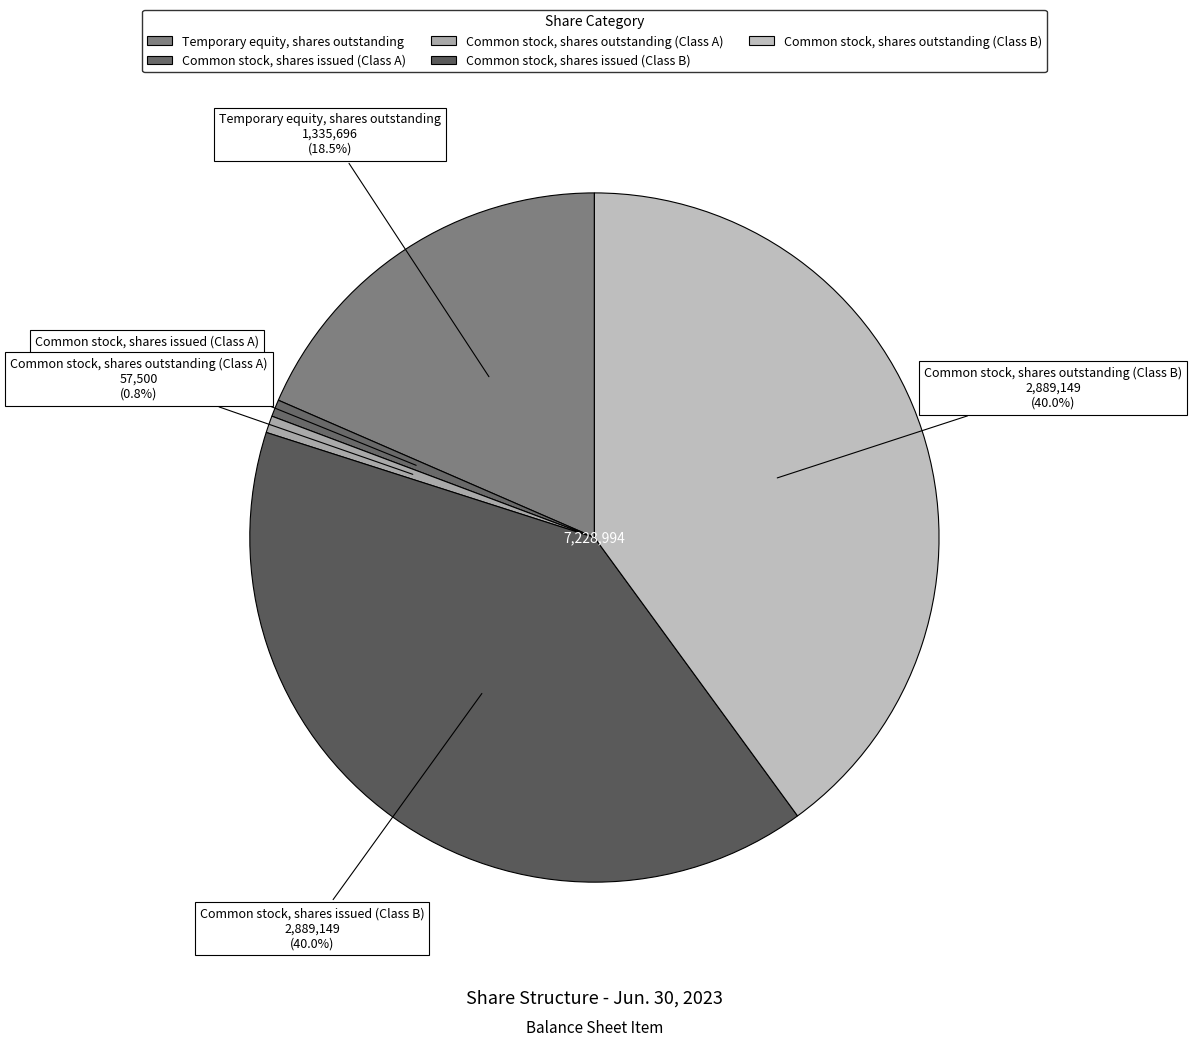

To the nearest percent, what percentage of the pie is Common stock, shares issued (Class A)?

1%